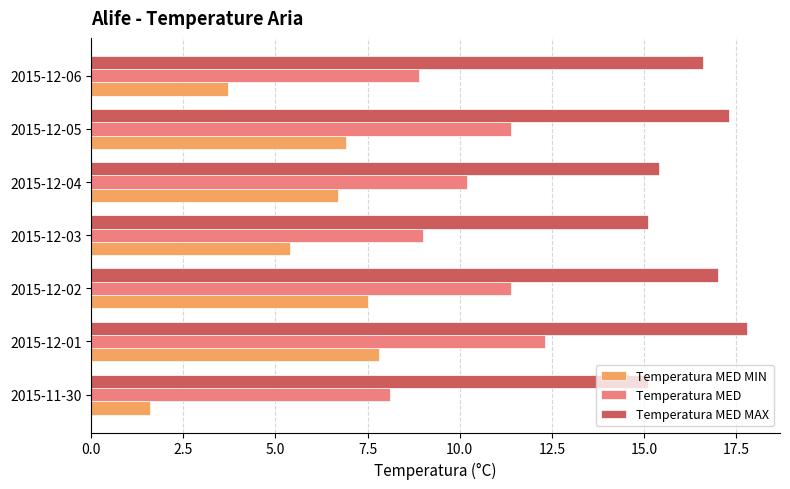

At 2015-12-06, list the series in order from largest to smallest.

Temperatura MED MAX, Temperatura MED, Temperatura MED MIN